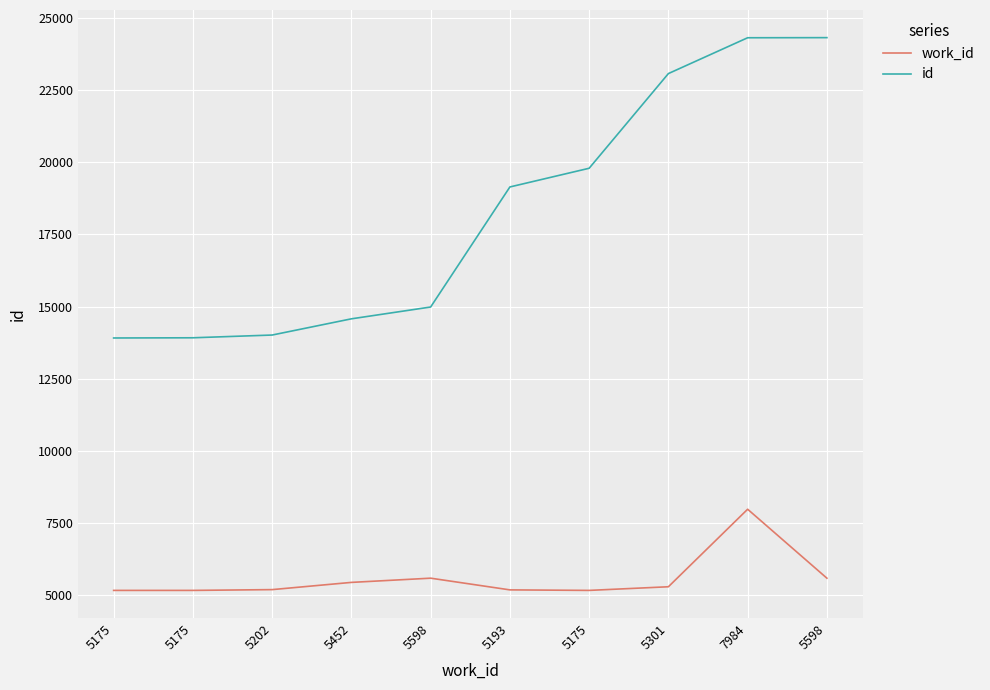

What are all the series names shown in the legend?

work_id, id